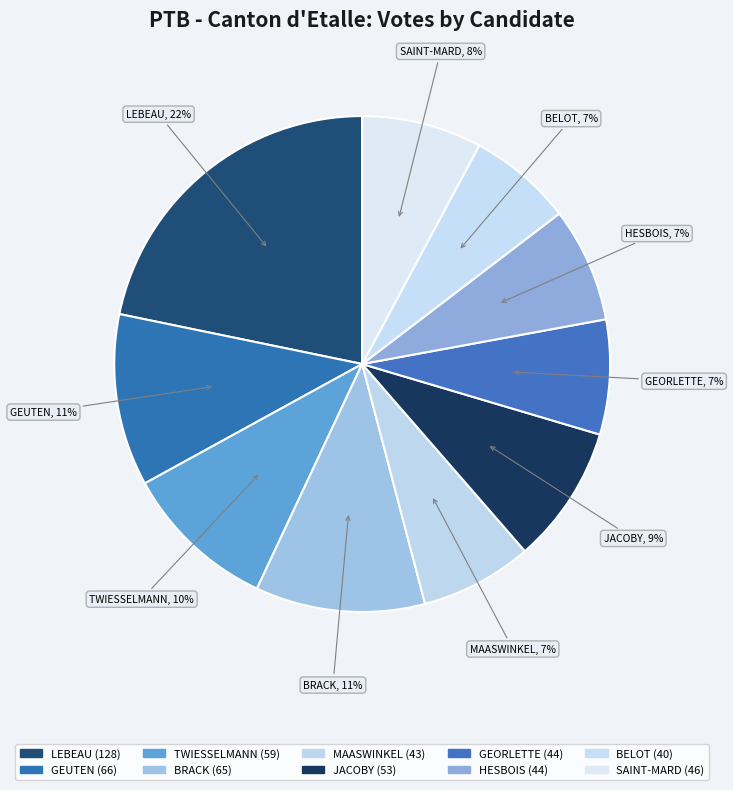

Does any single category account for the majority?

No